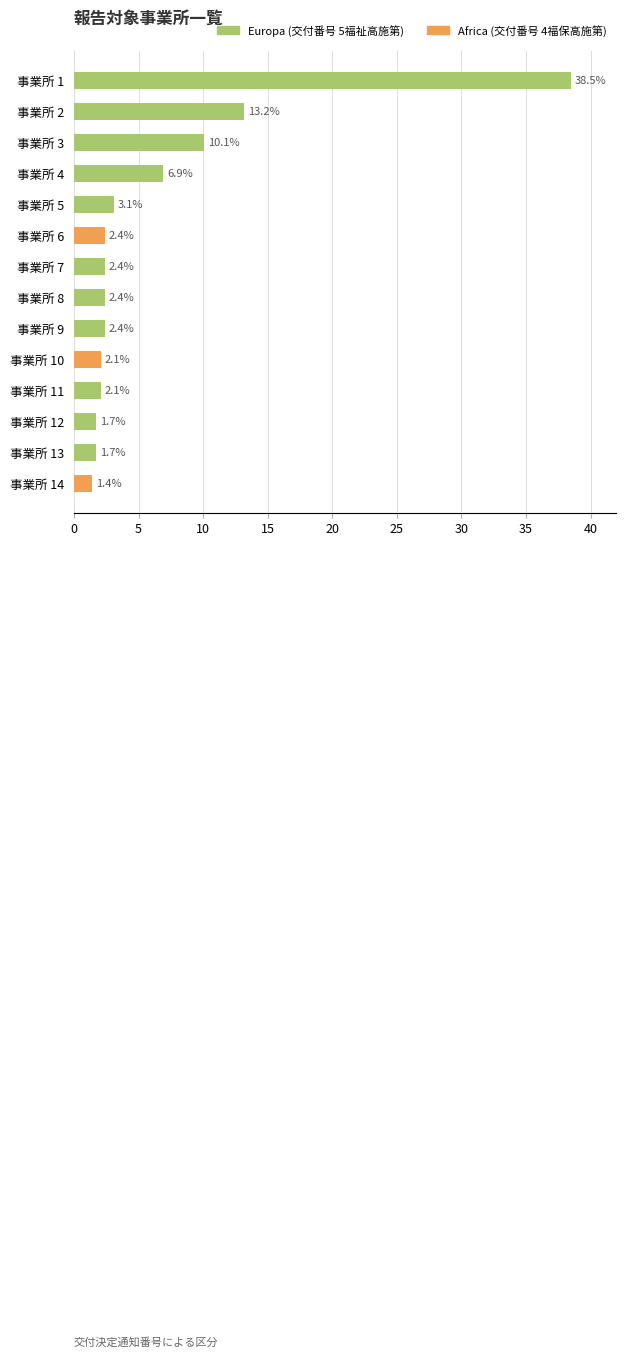

How many series are shown in this chart?

2